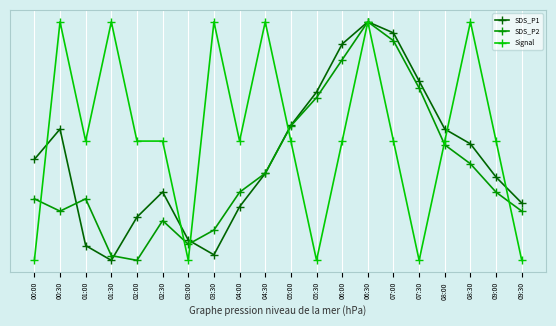

What are all the series names shown in the legend?

SDS_P1, SDS_P2, Signal